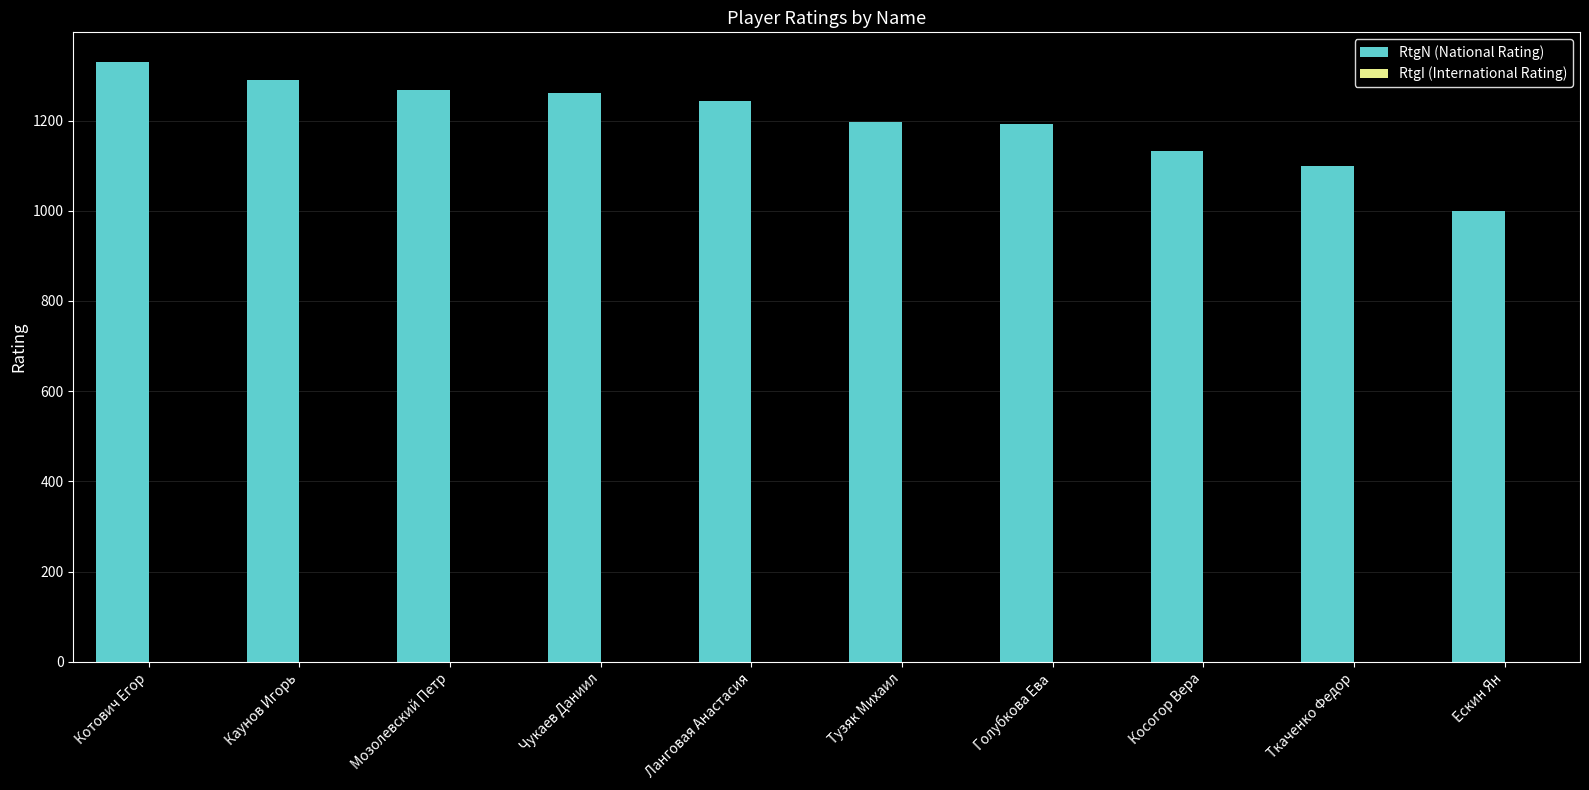

What position from the right is Мозолевский Петр?

8